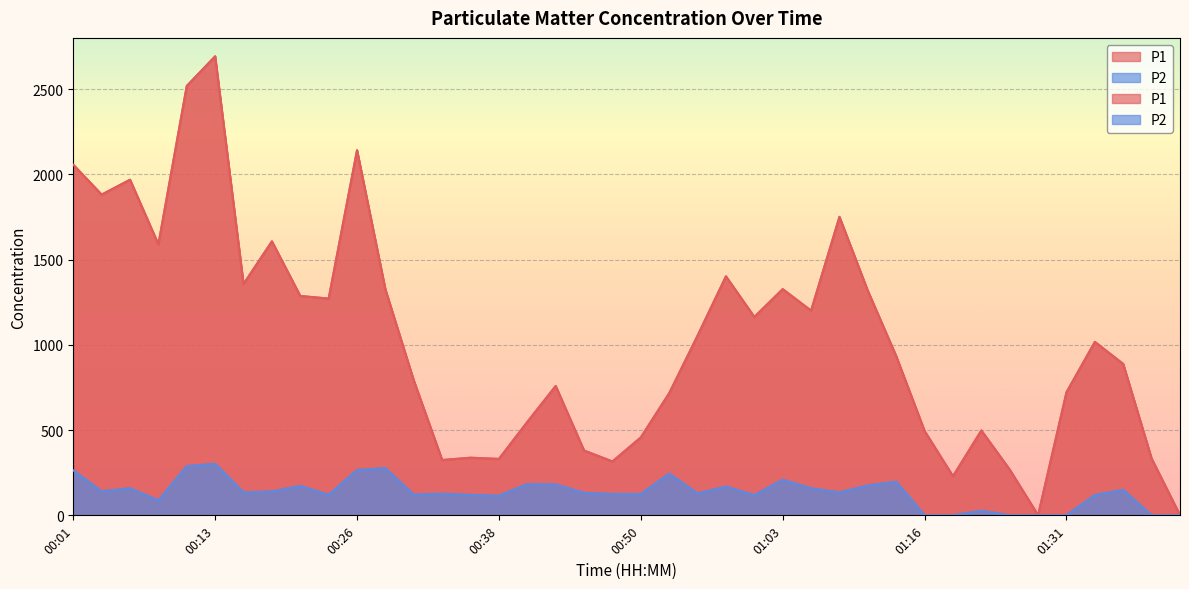

Which category has the lowest value in the P2 series?

01:16